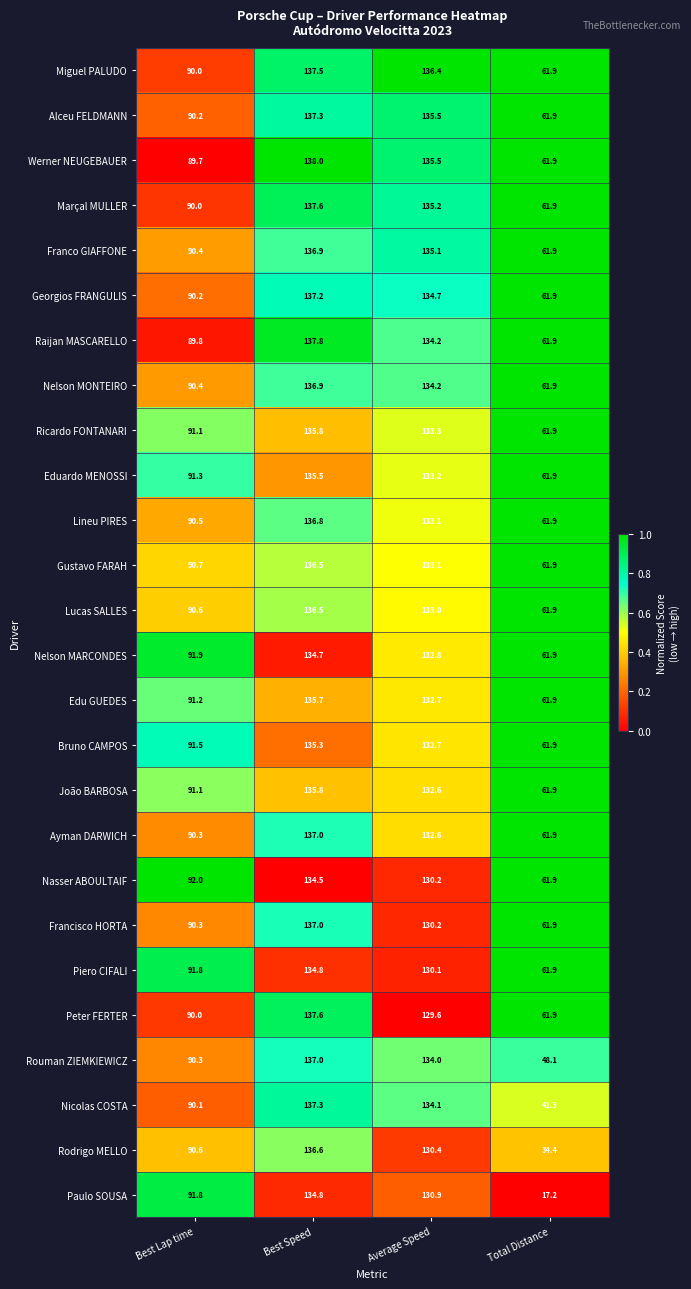

What is the sum of the Raijan MASCARELLO values at Best Lap time and Best Speed?

227.6